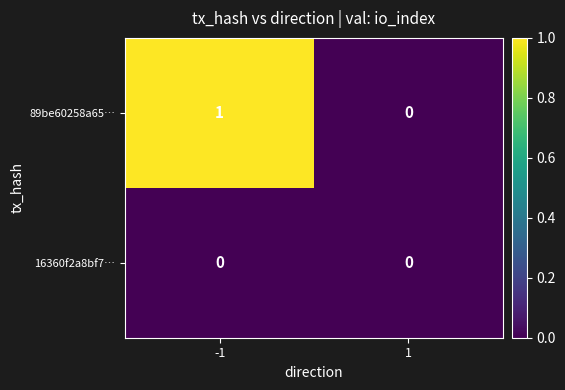

Which series has the largest total across all categories?

89be60258a65…